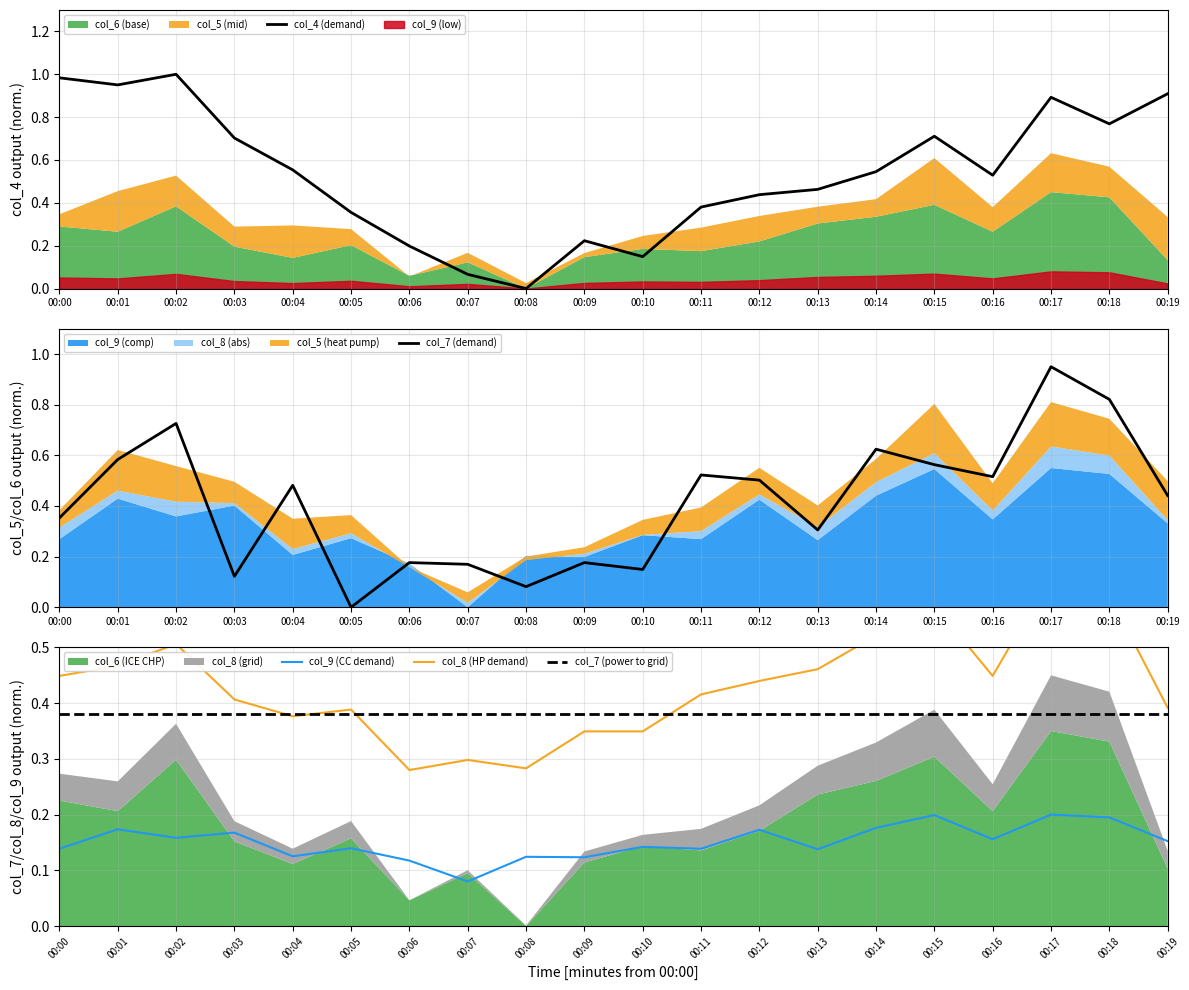

Does the chart have visible grid lines?

Yes